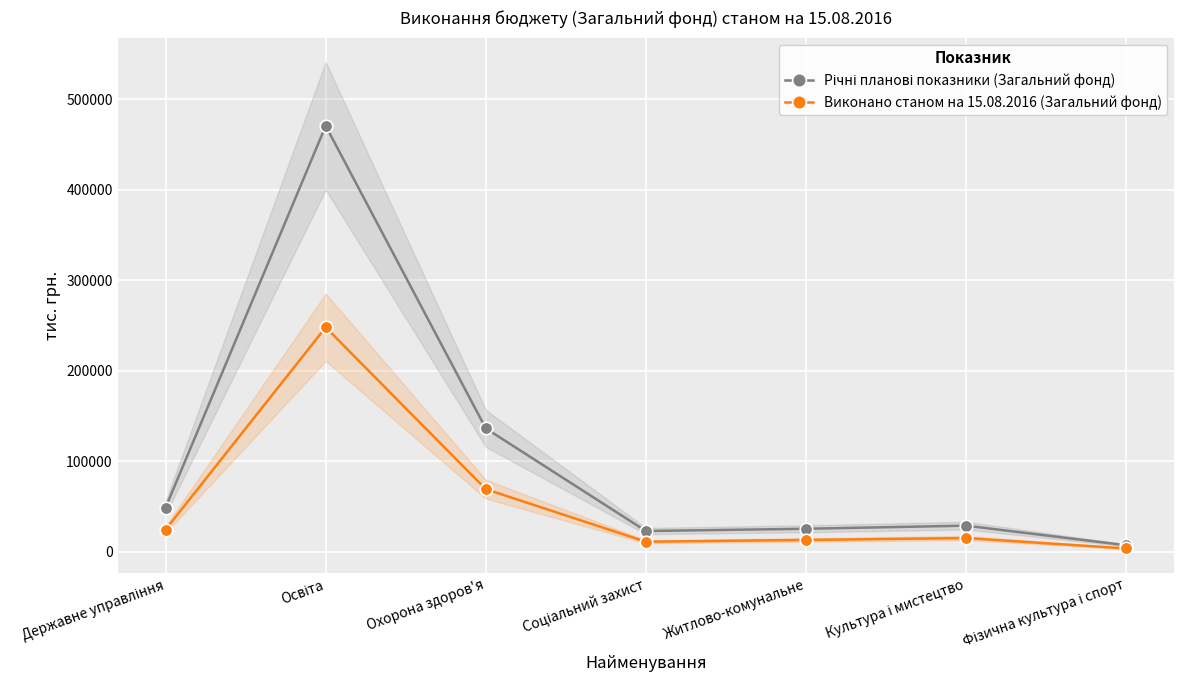

Where is the first local maximum for Виконано станом на 15.08.2016 (Загальний фонд)?

Освіта